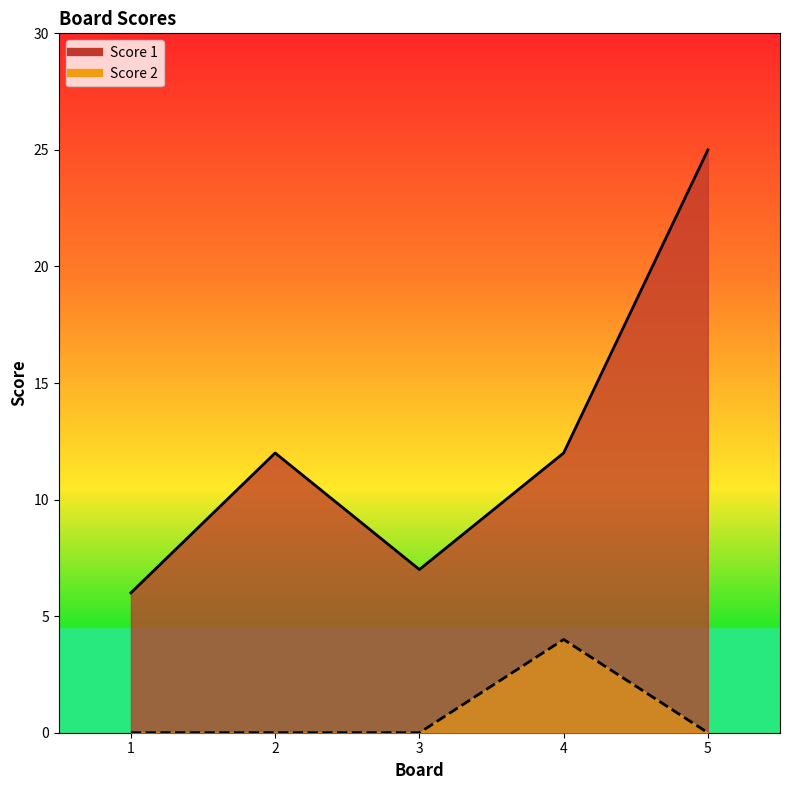

Does the chart display data point markers on the line(s)?

No